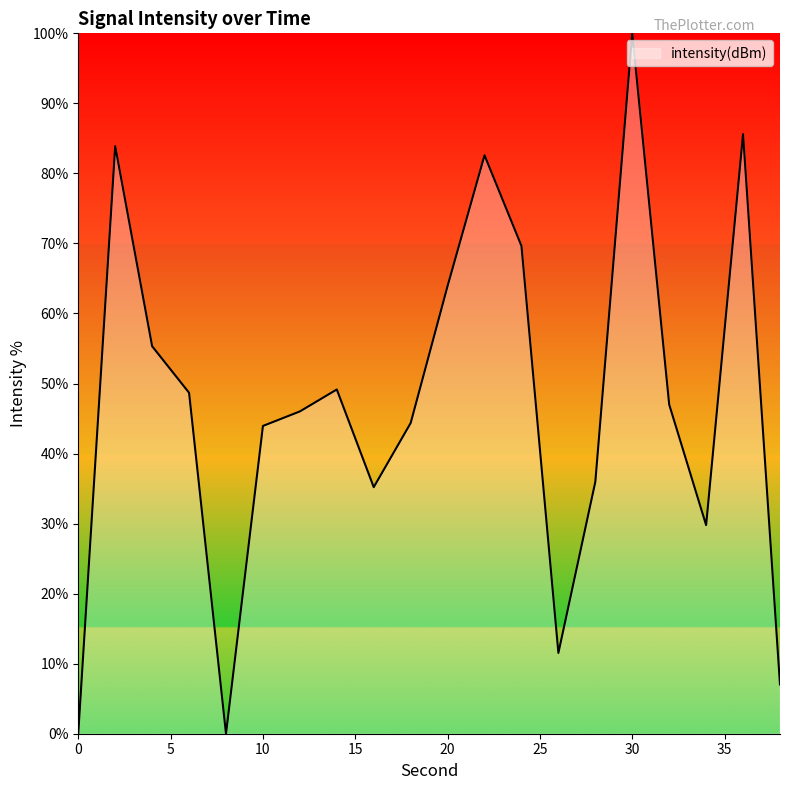

What is the greatest value displayed?

100.0